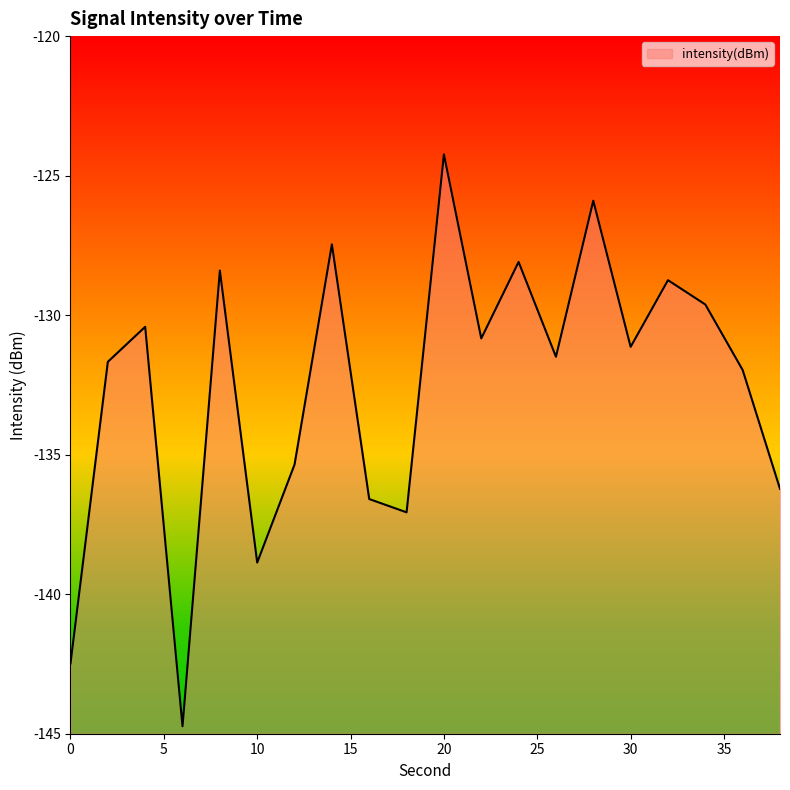

Which label corresponds to the largest value in the chart?

20